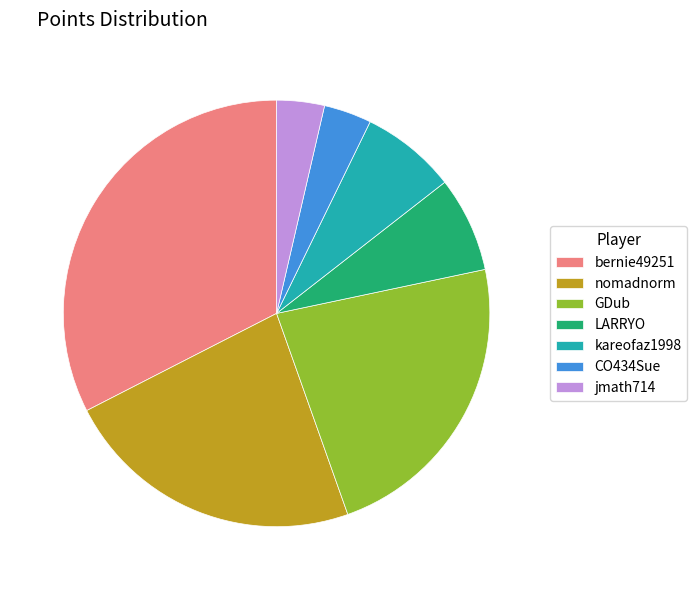

The GDub slice represents 29% of the pie. True or false?

False